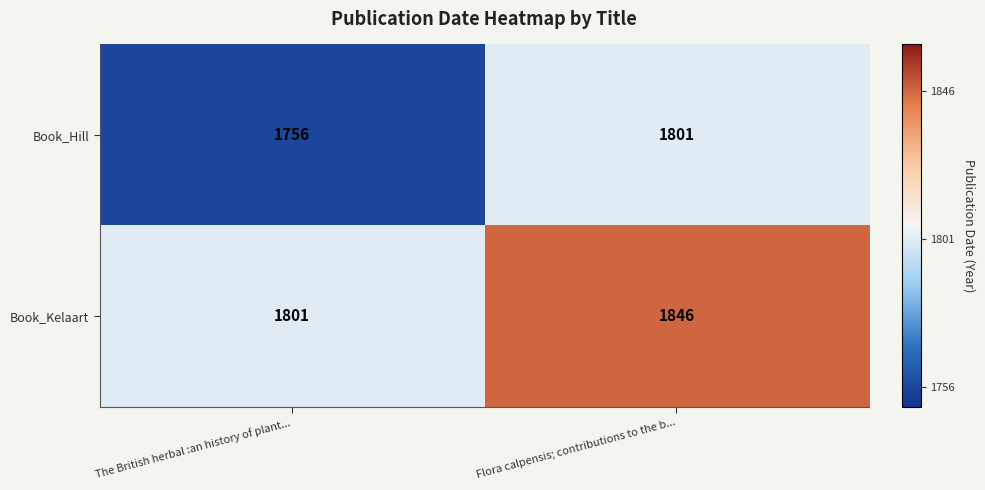

Which label corresponds to the smallest value in the chart?

The British herbal :an history of plant...